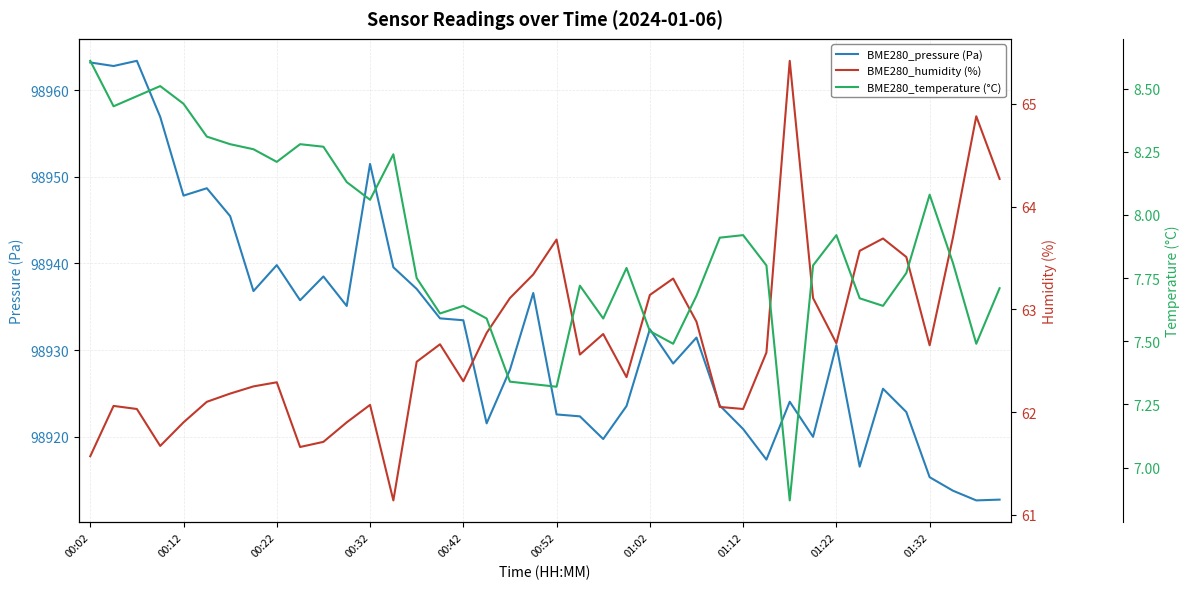

Is it true that BME280_pressure (Pa) equals 156172.2 at 00:02?

False